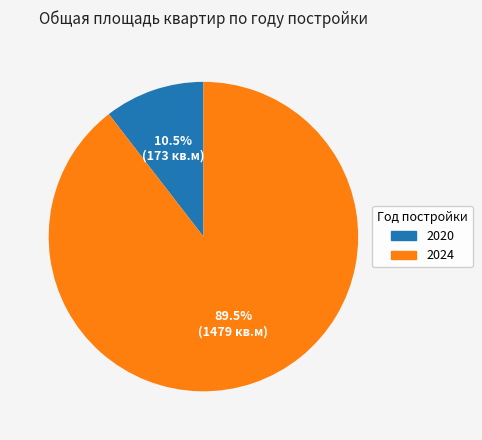

How many segments does this pie chart have?

2